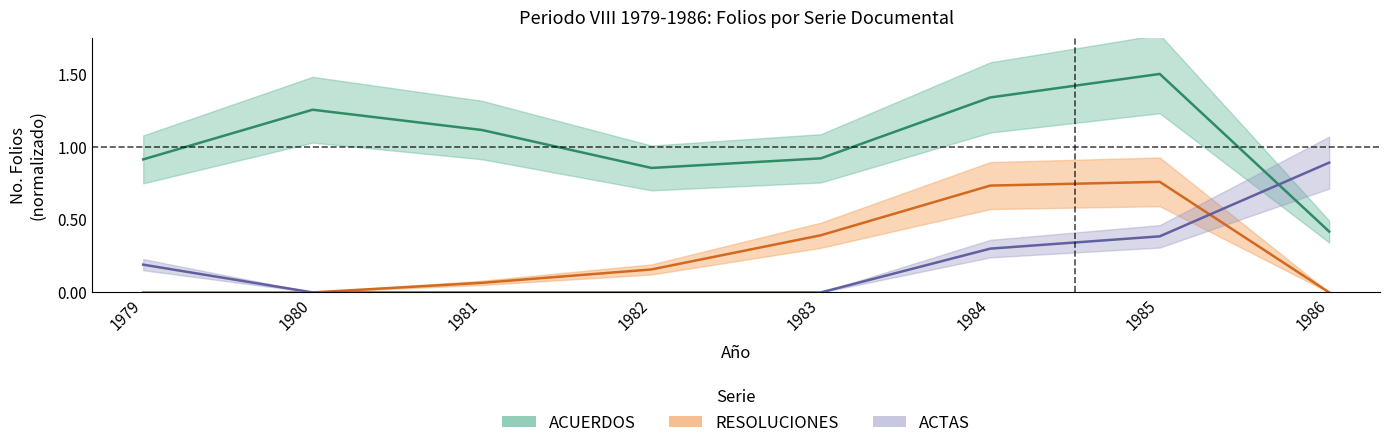

What is the value of the ACUERDOS point at the 5th from the left?

0.9